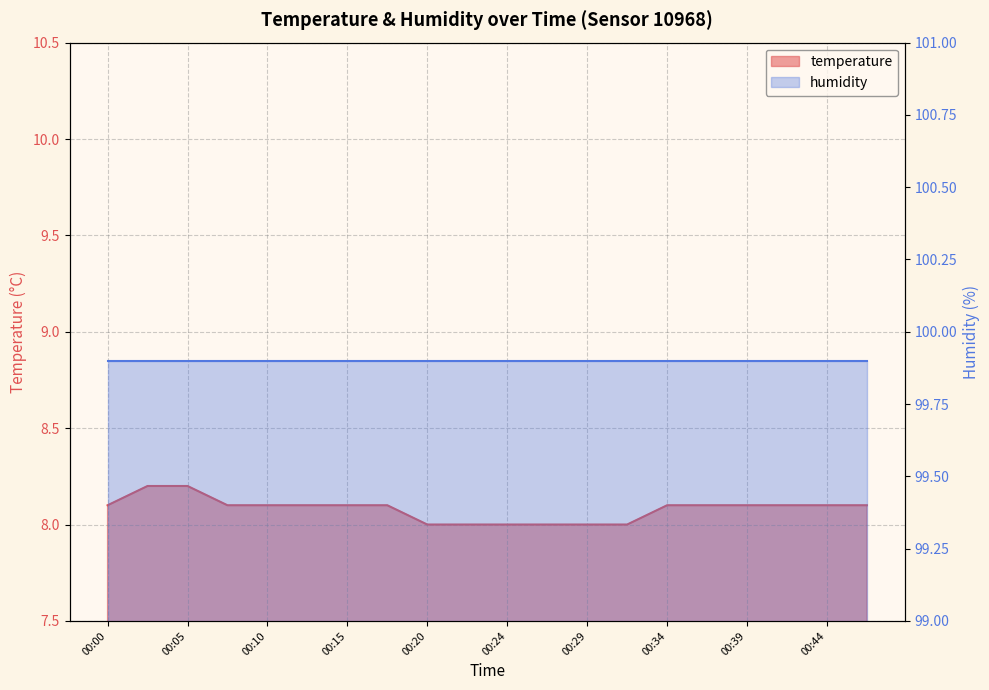

Does the chart display data point markers on the line(s)?

No